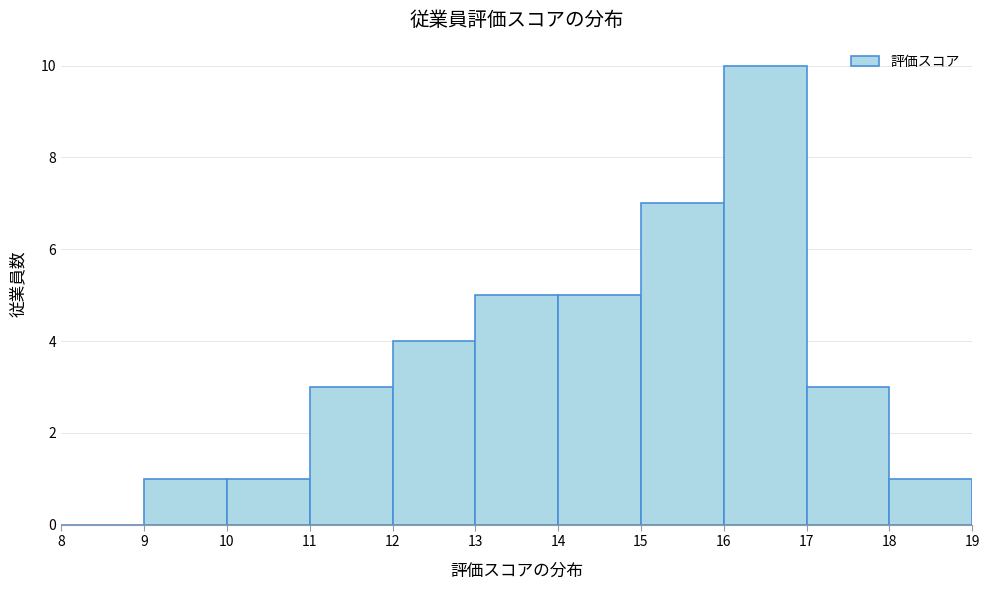

What is the height of the bar covering 12 to 13 on the x-axis? The values are not printed on the chart, so give them approximately, as read against the axis.

4